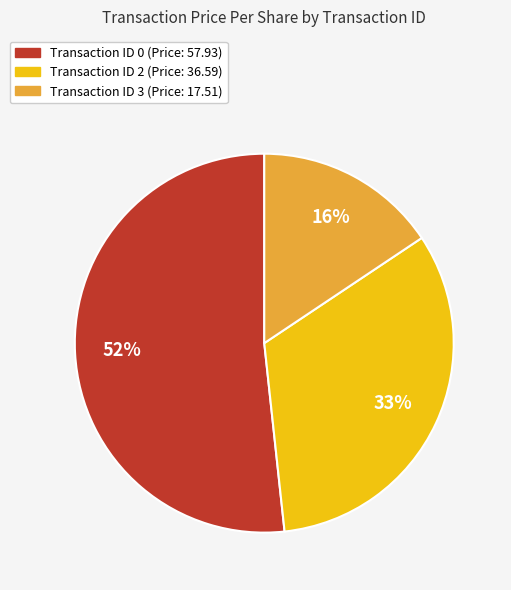

Count the number of slices in the pie.

3